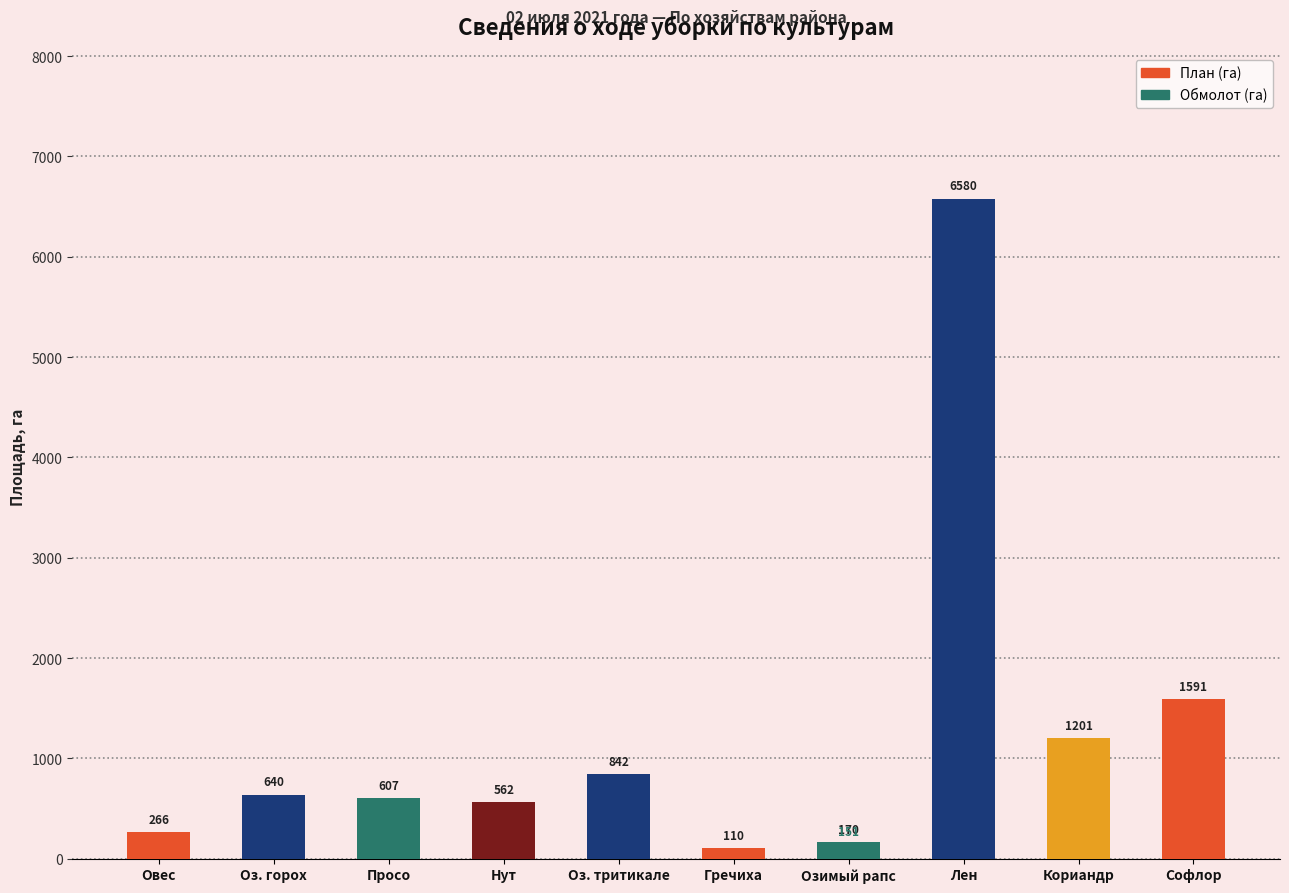

Where is Обмолот (озимый рапс) nearest to the value 75?

Овес